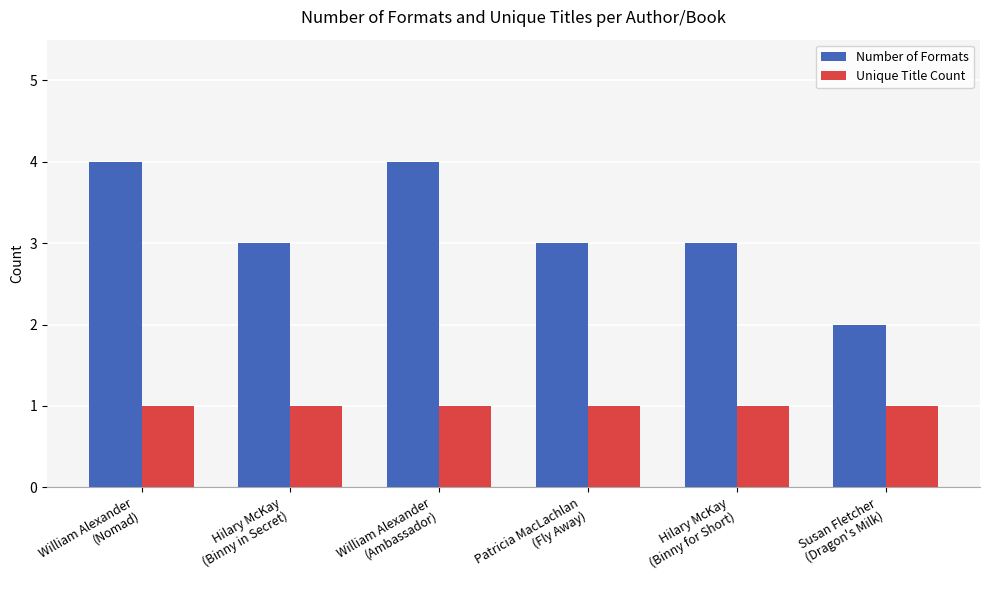

What are all the series names shown in the legend?

Number of Formats, Unique Title Count